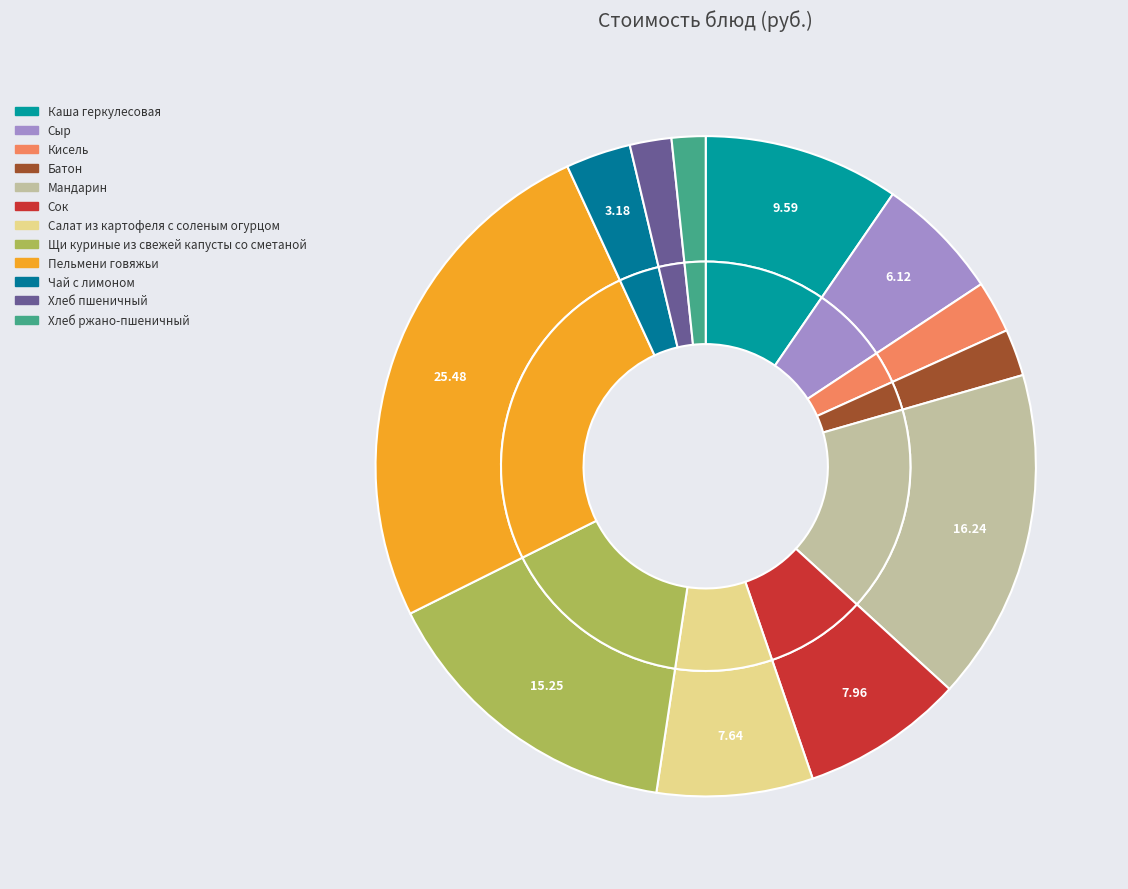

How many segments does this pie chart have?

12